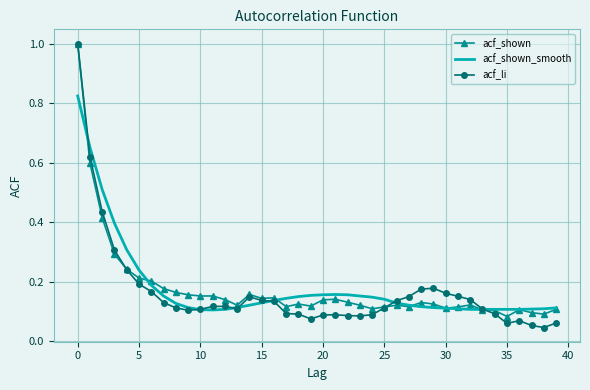

Which series has the largest range (max minus min)?

acf_li